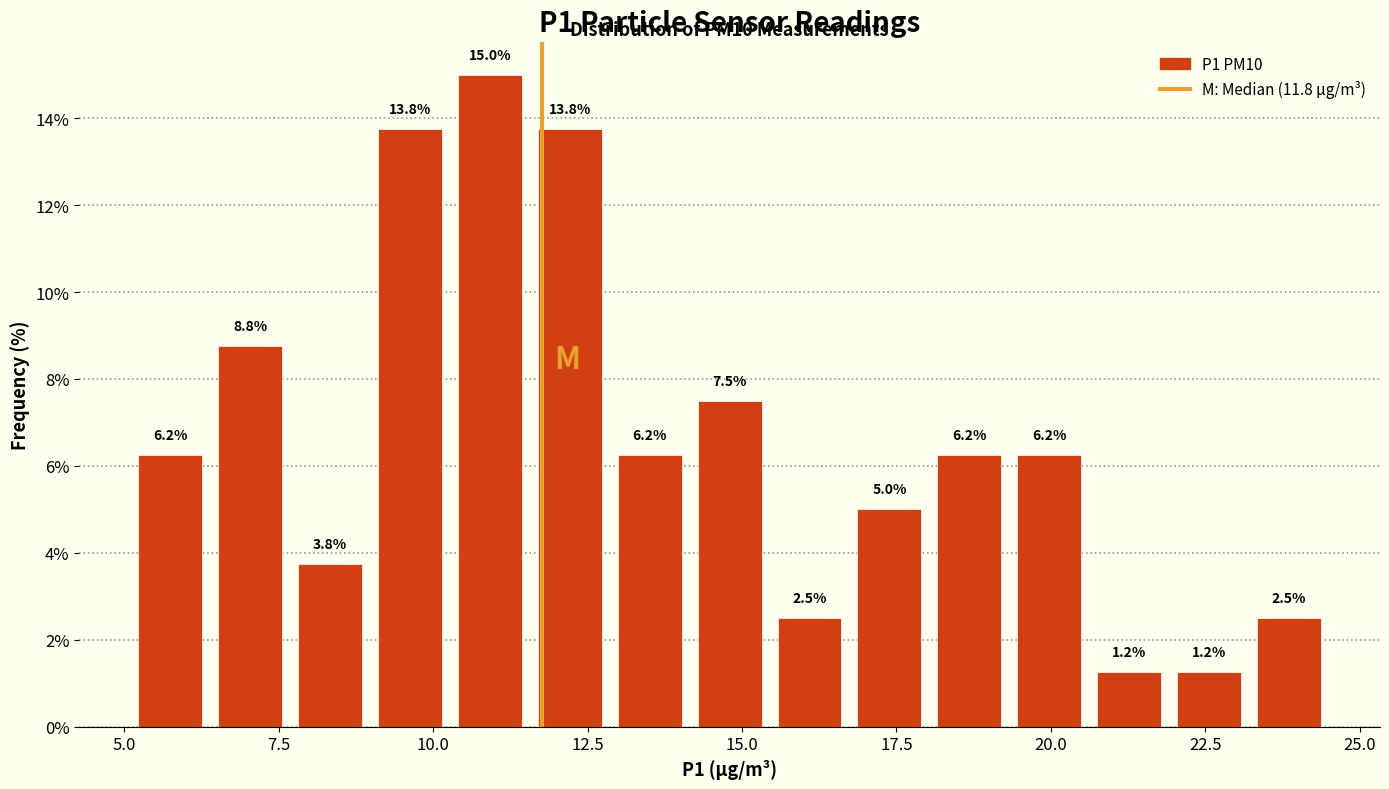

Read against the x-axis, roughly where is the centre of the tallest bar?

11.0